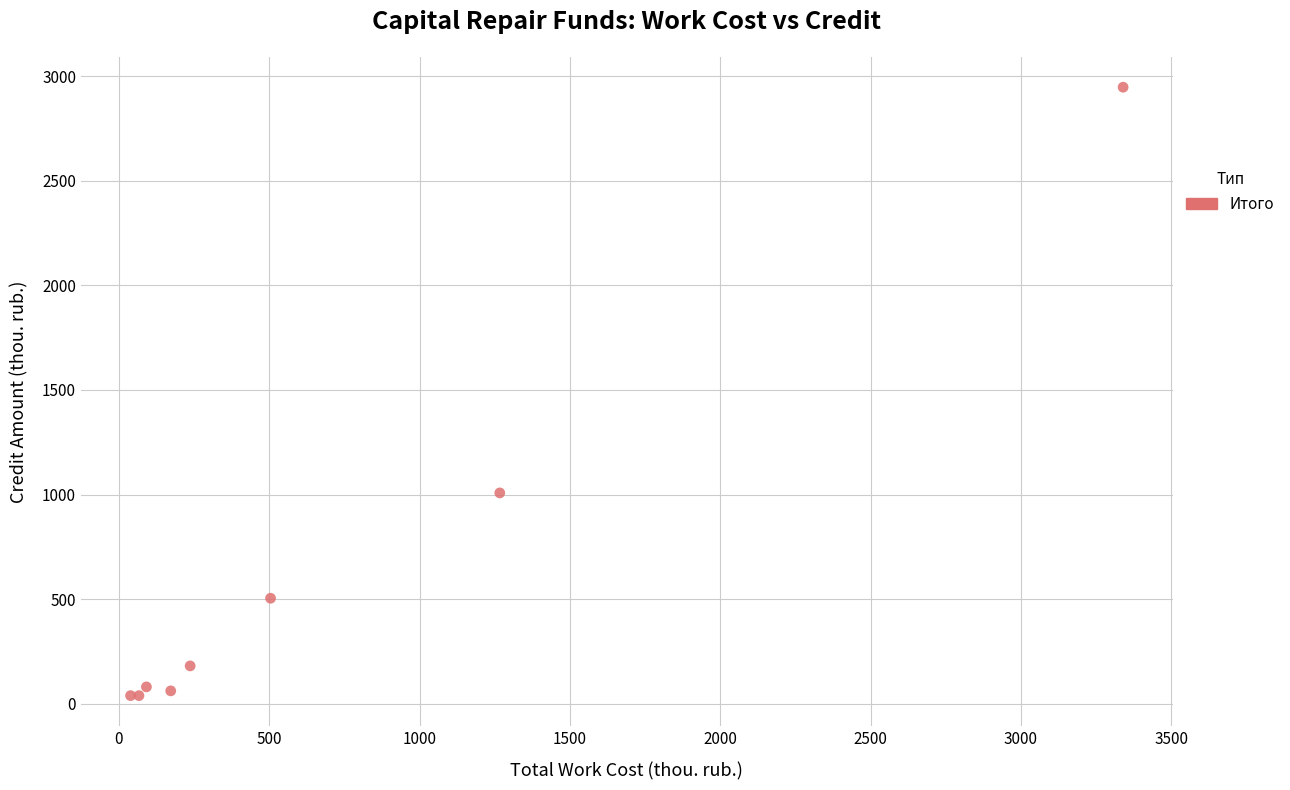

What Y value in the scatter plot is closest to 1492?

1007.7